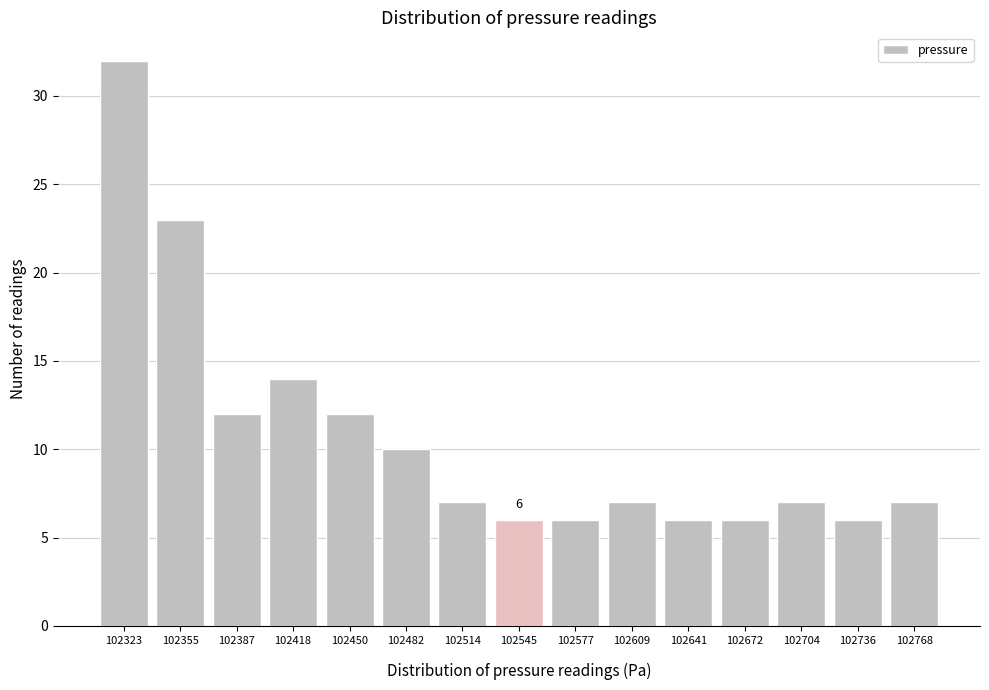

Reading right to left, extract all data points from this chart.

7	6	7	6	6	7	6	6	7	10	12	14	12	23	32